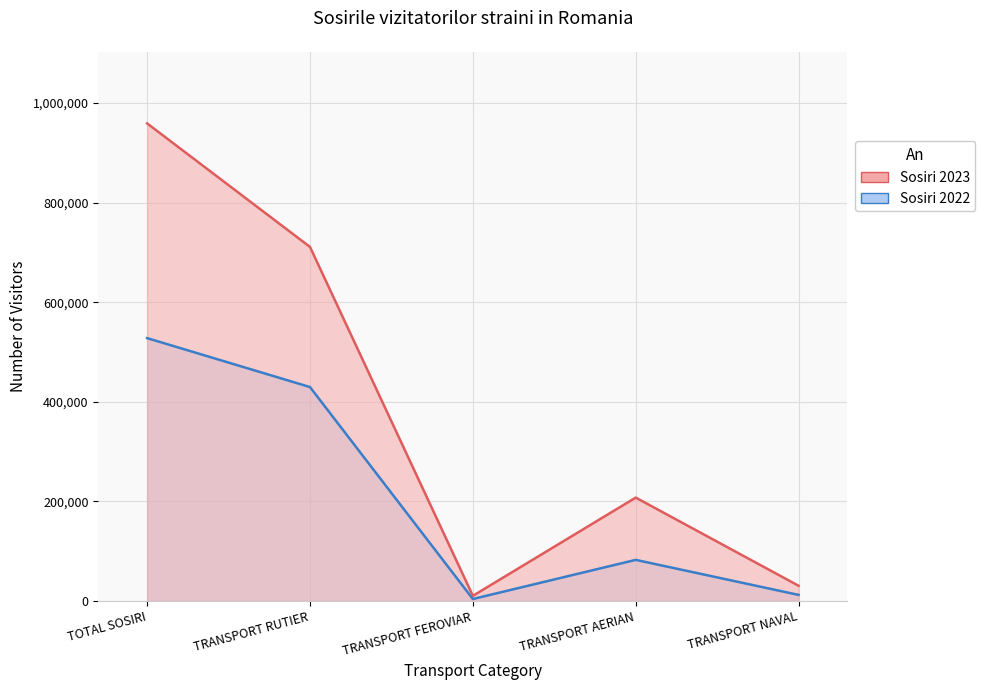

Which series changed the most between TRANSPORT FEROVIAR and TRANSPORT AERIAN?

Sosiri 2023